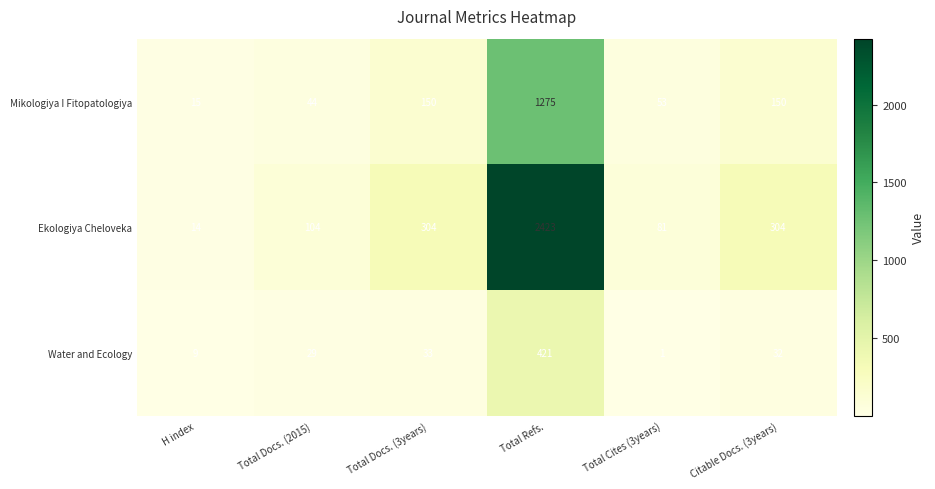

Rank the series by their average value, from lowest to highest.

Water and Ecology, Mikologiya I Fitopatologiya, Ekologiya Cheloveka